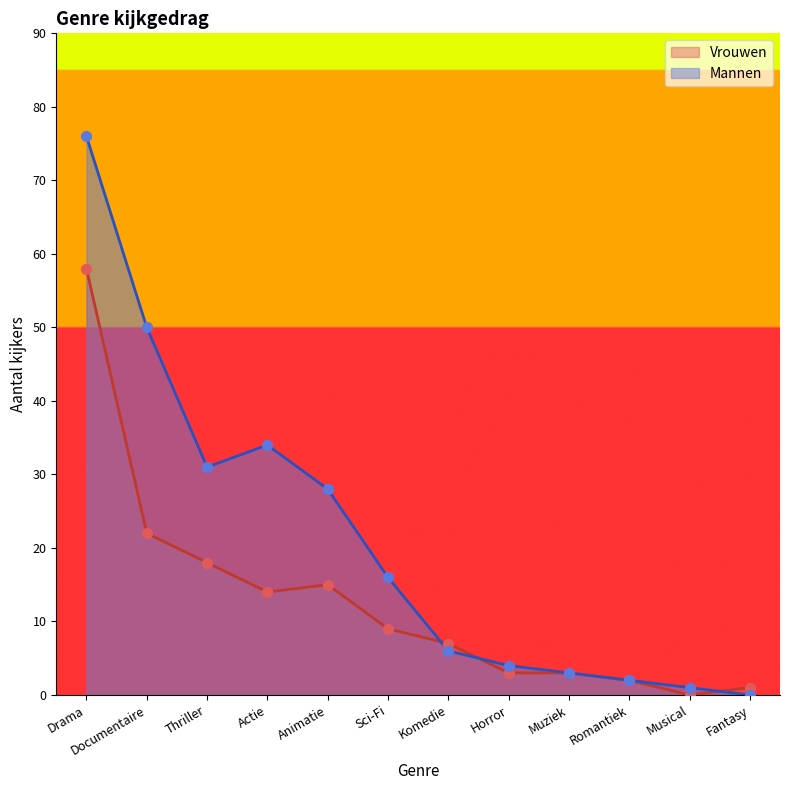

At how many categories does at least one series exceed 22?

5